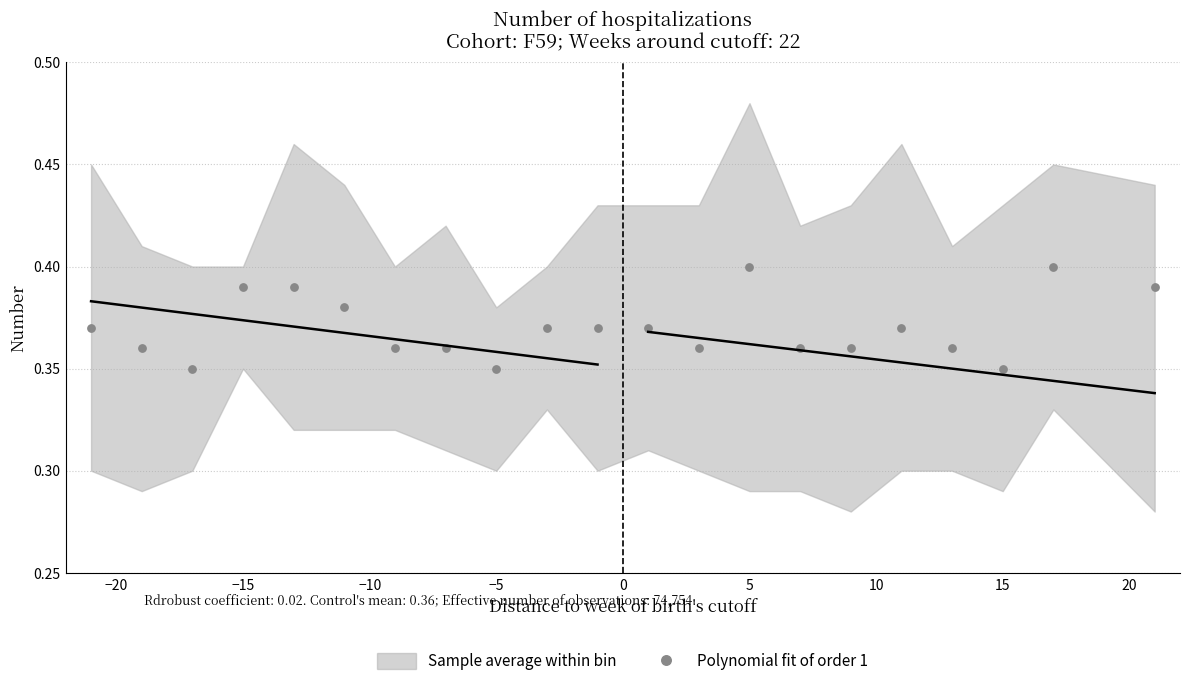

What is the range of X values (max minus min)?

42.0